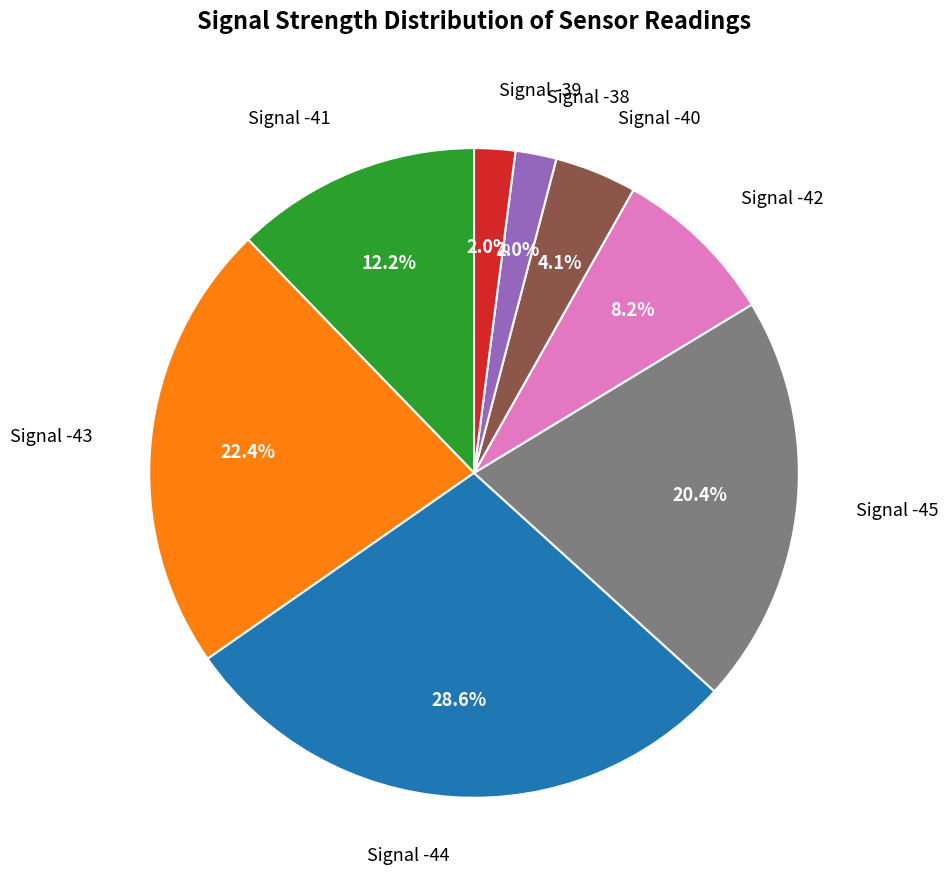

Which category has the biggest portion of the pie?

Signal -44